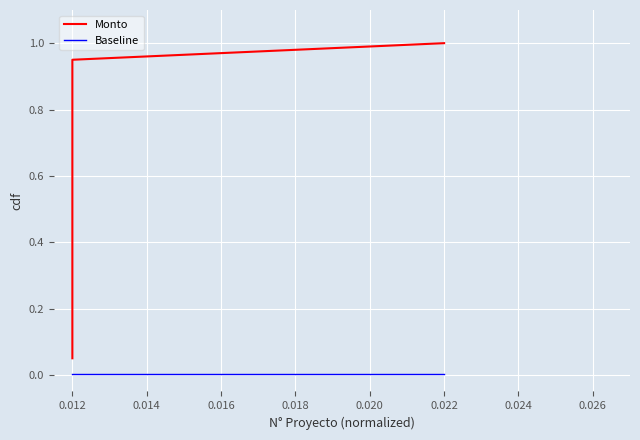

What is the value of the Monto point at the 16th from the left?

0.8